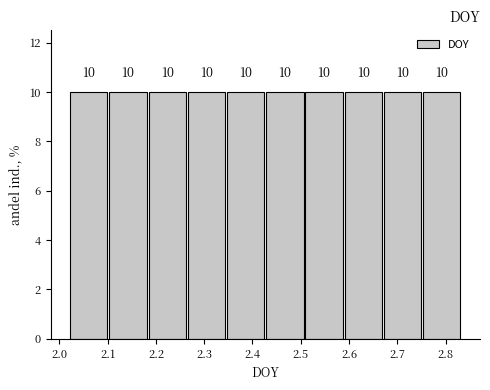

Reading left to right, list every bar in this chart as the range it spans on the x-axis followed by its height. The bar edges are not printed on the chart, so give them approximately, as read against the axis.

2.02 to 2.10: 10
2.10 to 2.18: 10
2.18 to 2.26: 10
2.26 to 2.35: 10
2.35 to 2.43: 10
2.43 to 2.51: 10
2.51 to 2.59: 10
2.59 to 2.67: 10
2.67 to 2.75: 10
2.75 to 2.83: 10